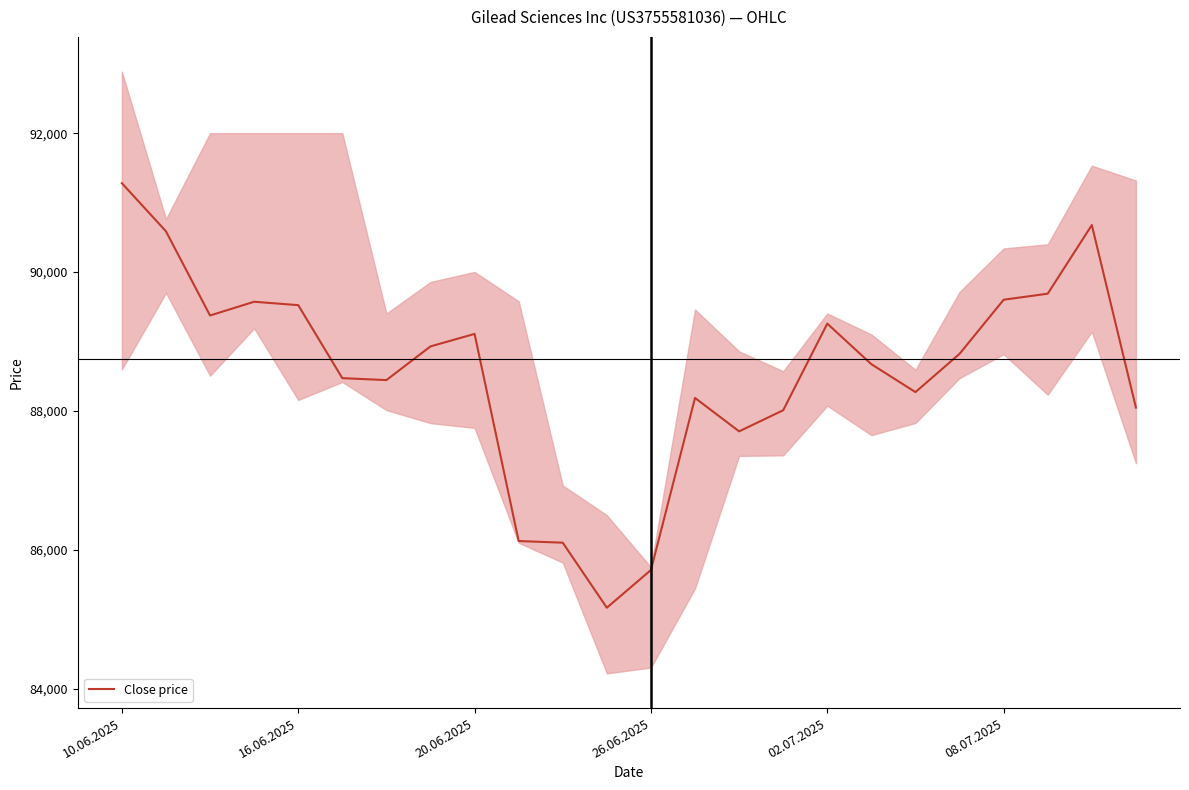

What is the value of the 10th point from the left?

86128